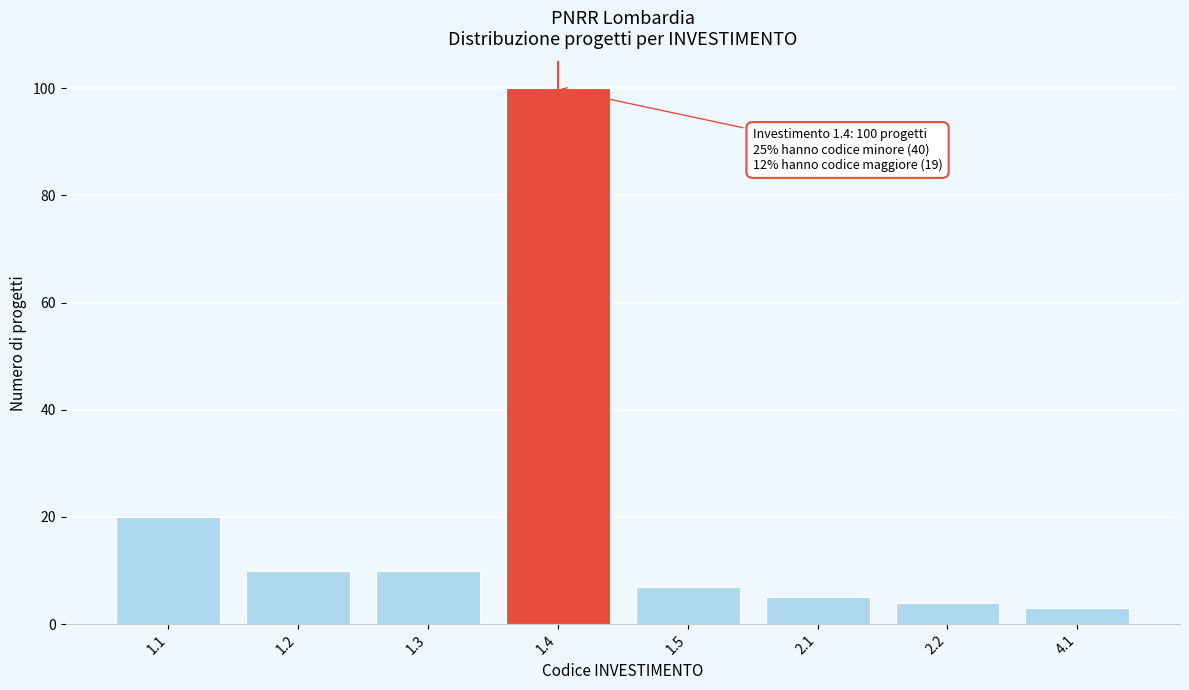

Reading left to right, what are all the values shown in this chart?

1.1=20	1.2=10	1.3=10	1.4=100	1.5=7	2.1=5	2.2=4	4.1=3